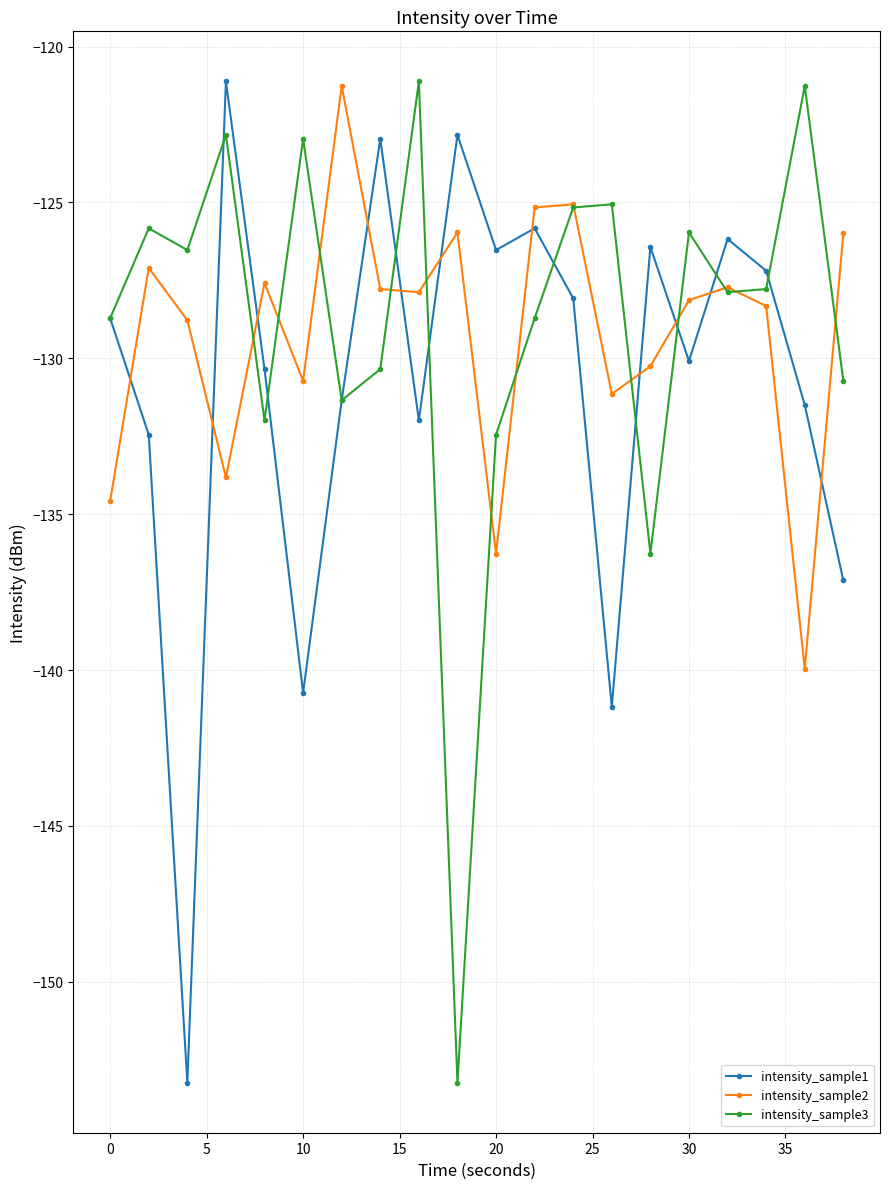

What is the smallest value displayed?

-153.2